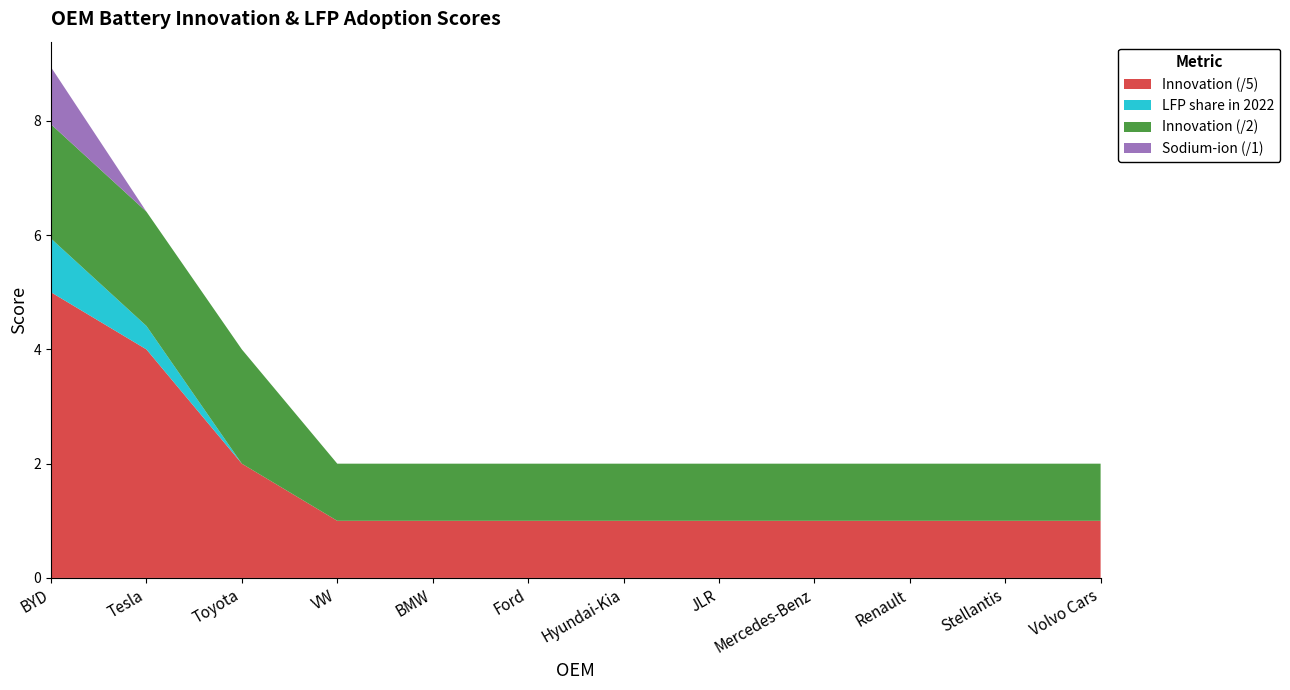

Reading right to left, what are all the values shown in this chart?

Innovation (/5): 1.0	1.0	1.0	1.0	1.0	1.0	1.0	1.0	1.0	2.0	4.0	5.0
LFP share in 2022: 0.0	0.0	0.0	0.0	0.0	0.0	0.0	0.0	0.0	0.0	0.4	0.9
Innovation (/2): 1.0	1.0	1.0	1.0	1.0	1.0	1.0	1.0	1.0	2.0	2.0	2.0
Sodium-ion (/1): 0.0	0.0	0.0	0.0	0.0	0.0	0.0	0.0	0.0	0.0	0.0	1.0